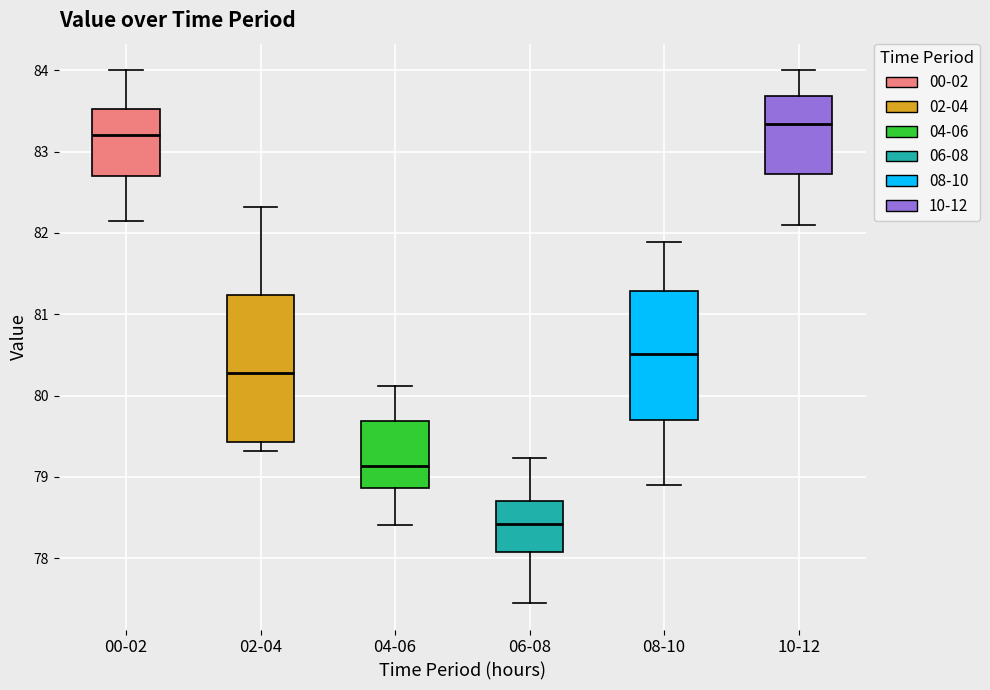

Which box is the tallest, from its lower edge to its upper edge?

02-04